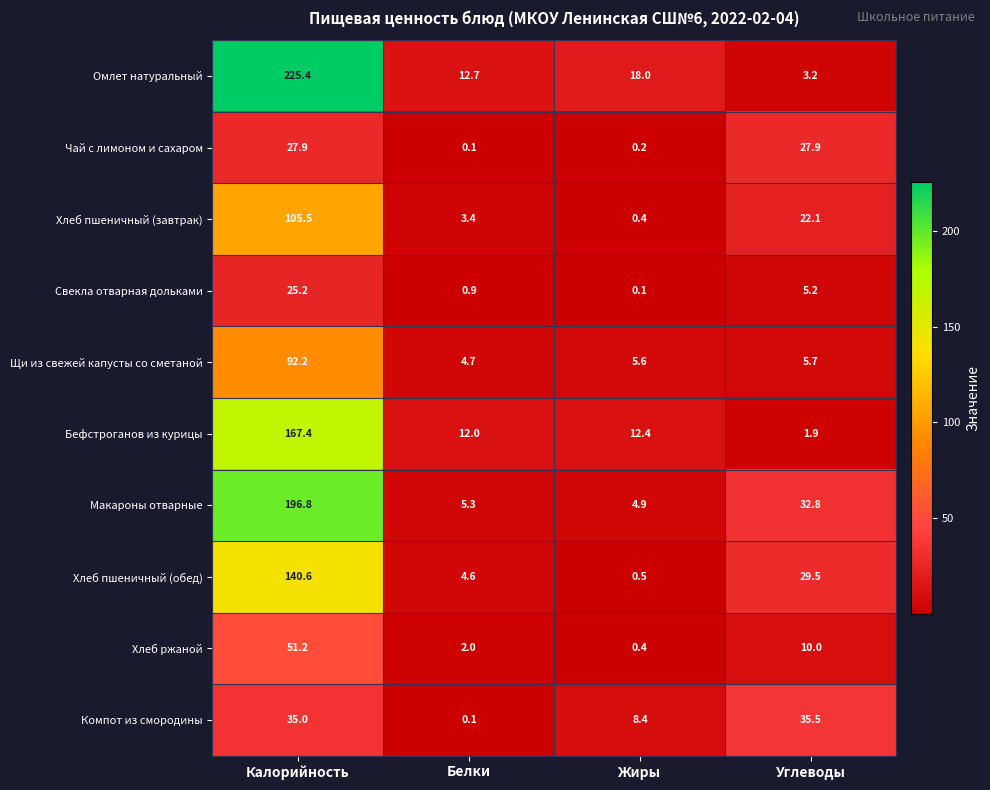

What is the difference between the Хлеб пшеничный (обед) values at Жиры and Калорийность?

140.1